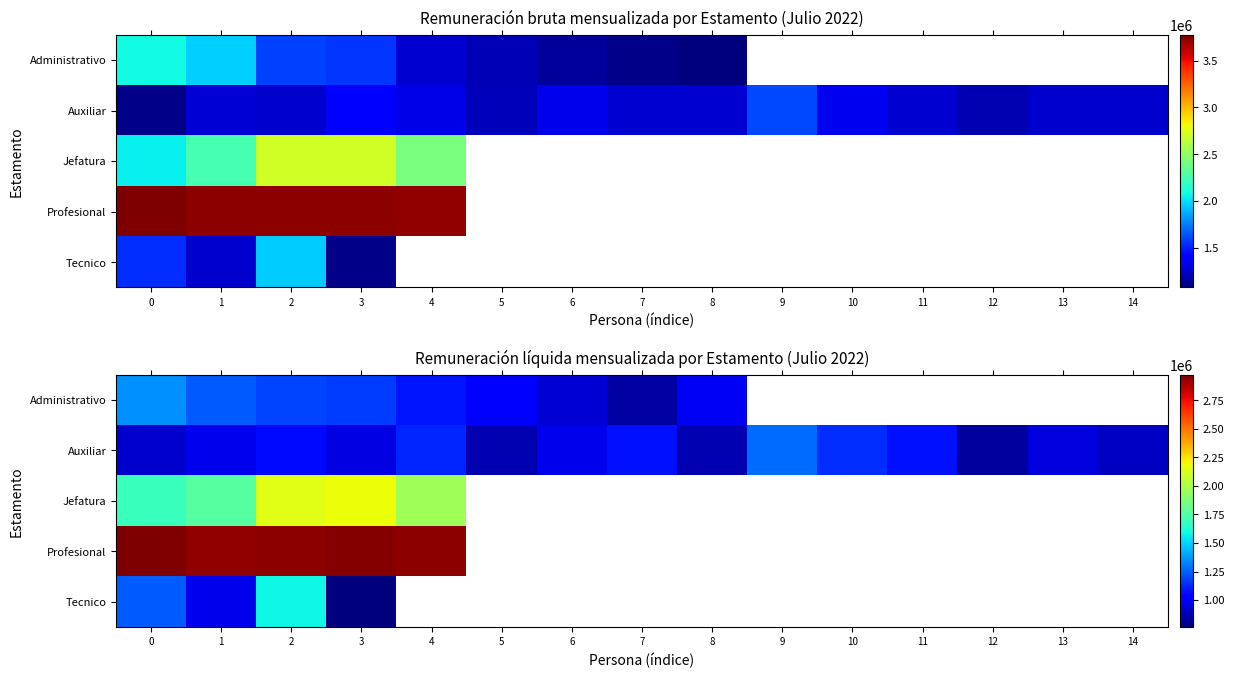

True or false: Auxiliar has a value of 1290751.7 at 8.

False